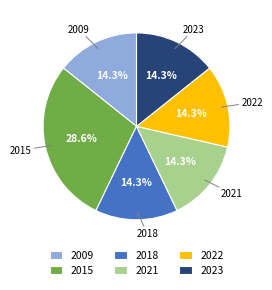

Between 2009 and 2015, which is larger?

2015